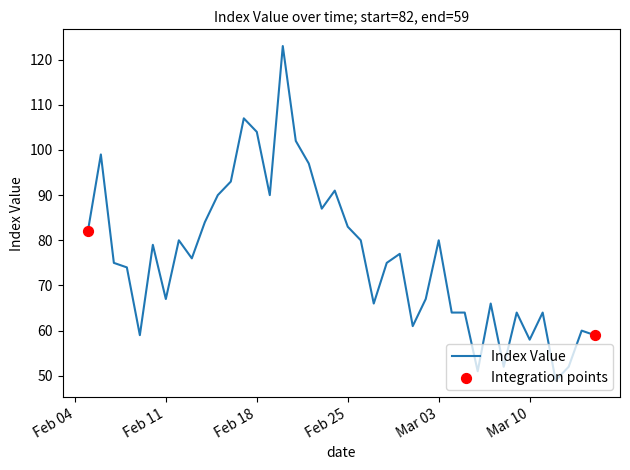

What is the maximum value shown in the chart?

123